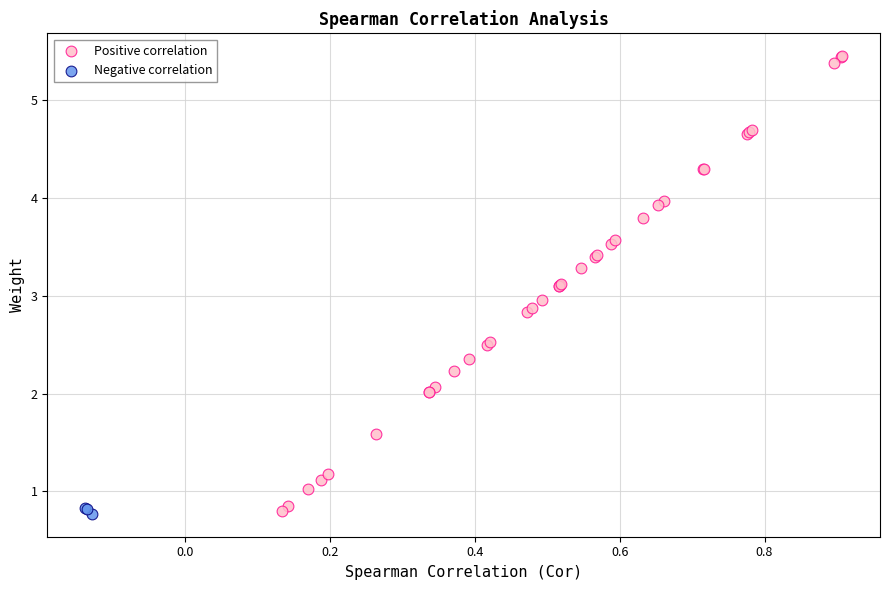

Which series has the largest Y range (max minus min)?

Positive correlation